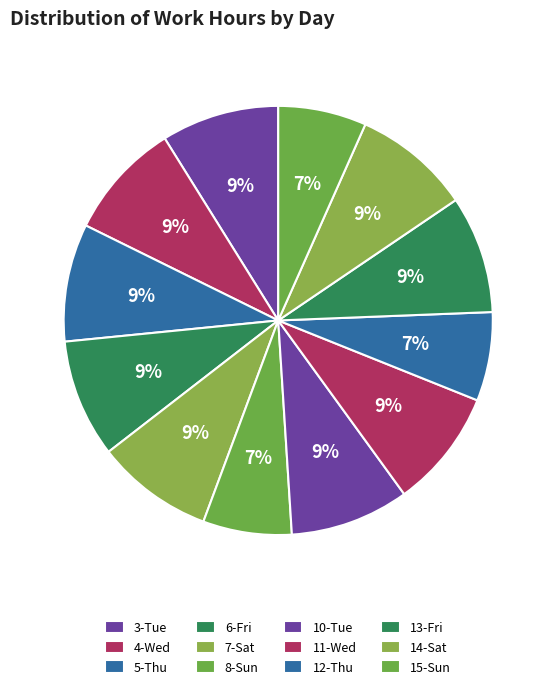

How many slices are in this pie chart?

12